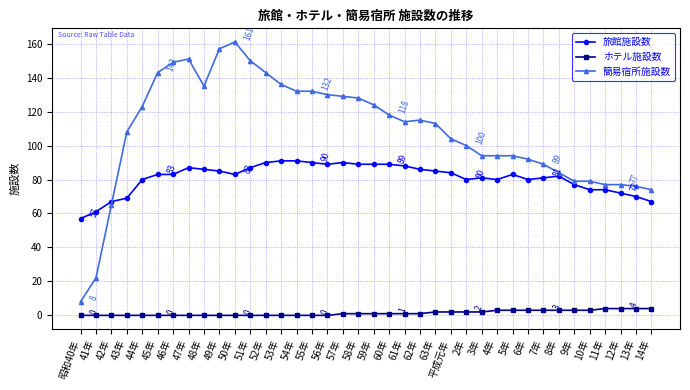

Reading left to right, what are all the values shown in this chart?

旅館施設数: 57	61	67	69	80	83	83	87	86	85	83	87	90	91	91	90	89	90	89	89	89	88	86	85	84	80	81	80	83	80	81	82	77	74	74	72	70	67
ホテル施設数: 0	0	0	0	0	0	0	0	0	0	0	0	0	0	0	0	0	1	1	1	1	1	1	2	2	2	2	3	3	3	3	3	3	3	4	4	4	4
簡易宿所施設数: 8	22	65	108	123	143	149	151	135	157	161	150	143	136	132	132	130	129	128	124	118	114	115	113	104	100	94	94	94	92	89	84	79	79	77	77	76	74